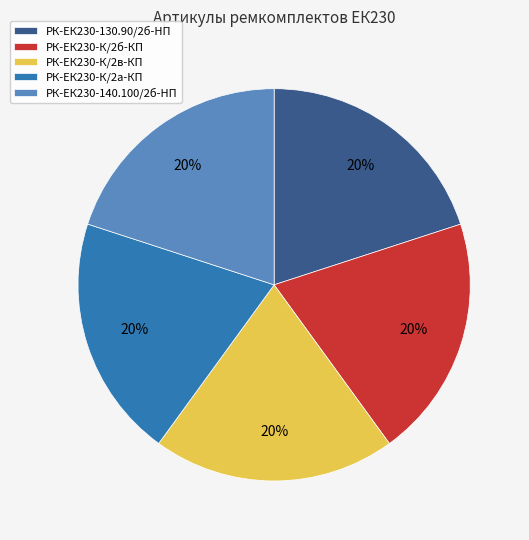

Is there a majority slice in this chart?

No